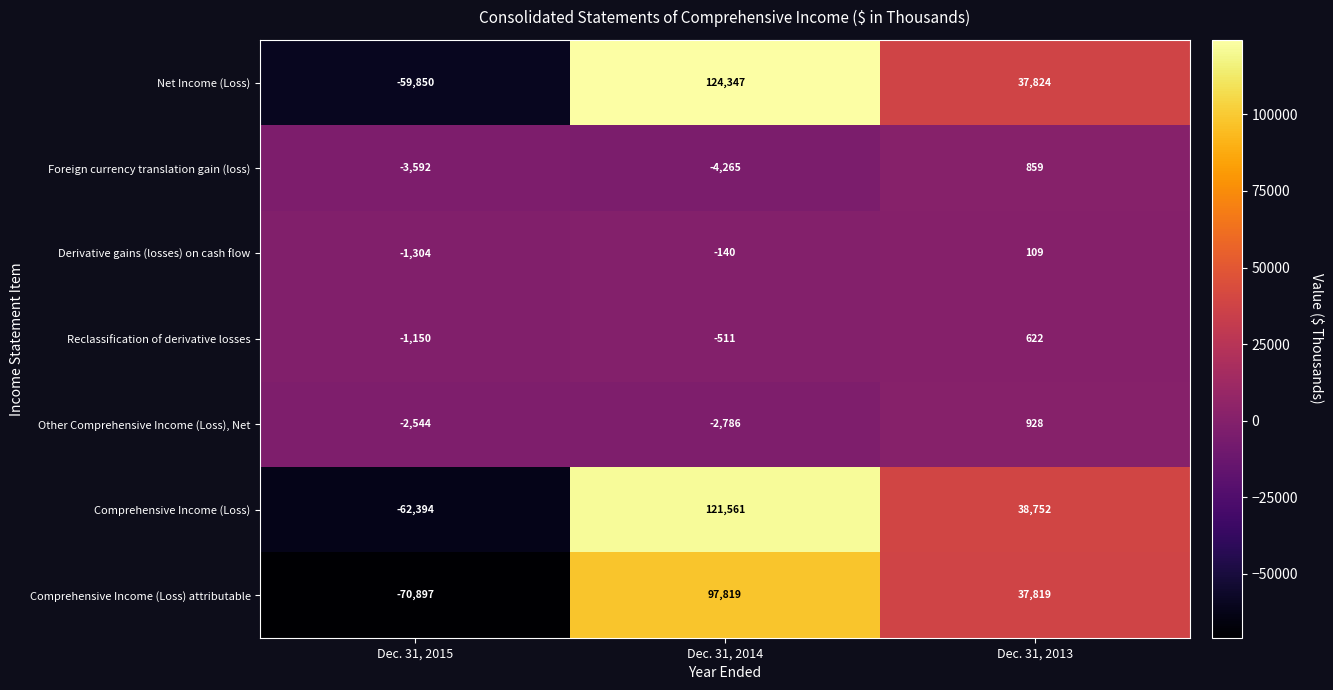

How many distinct data groups are displayed?

7